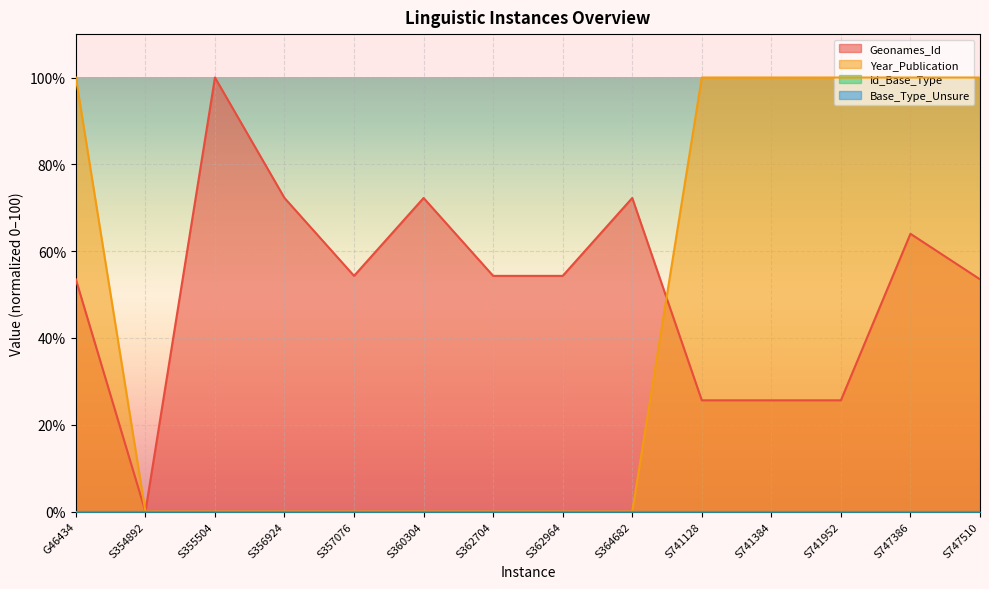

How many Year_Publication values are between 0 and 100?

14